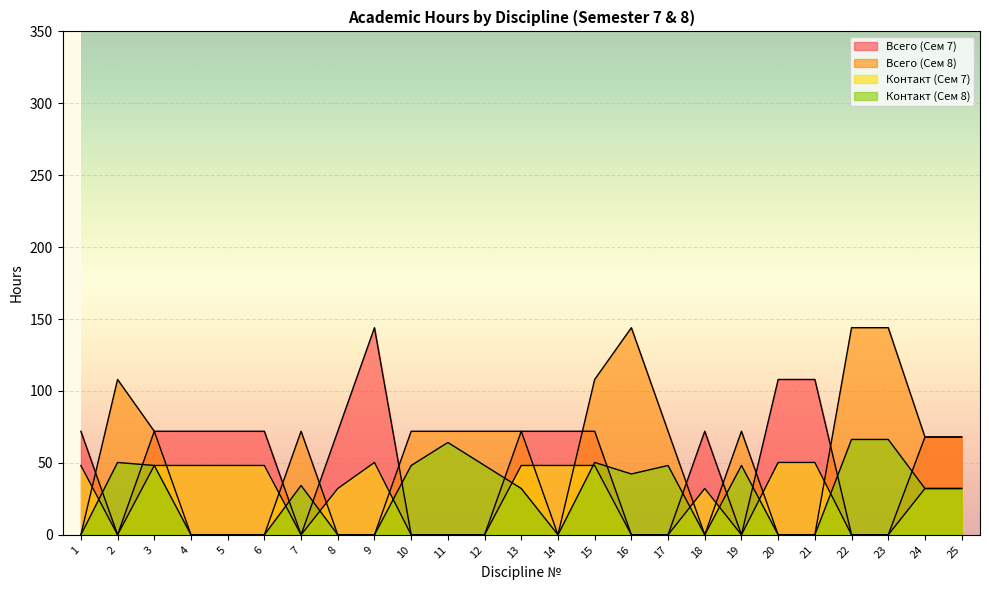

How many interior local peaks does the Всего (Сем 7) series have?

2